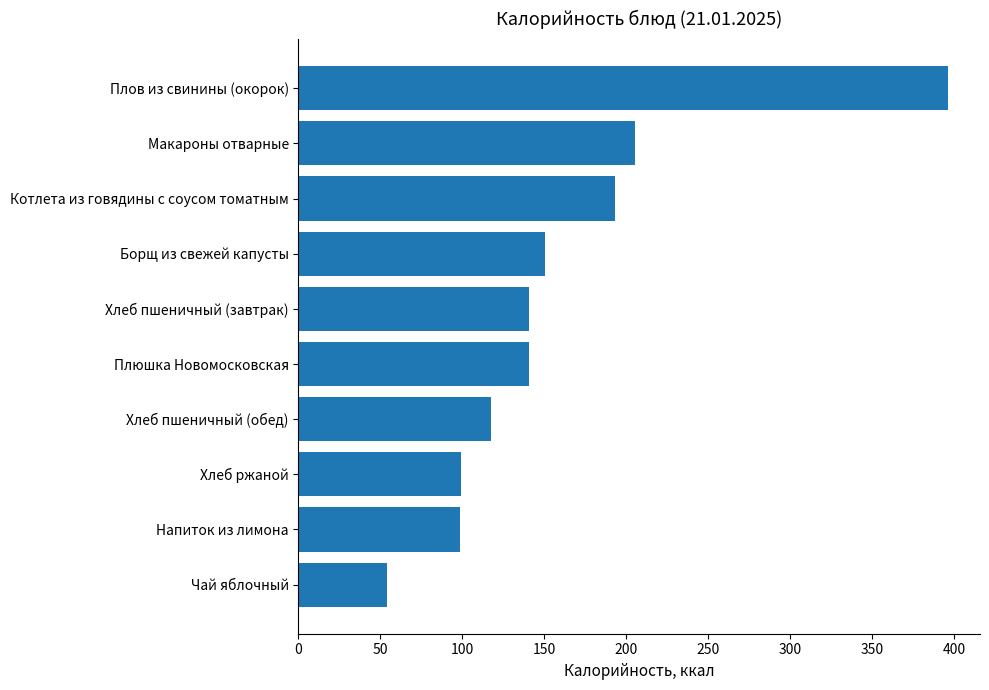

Where is the data nearest to the value 225?

Макароны отварные